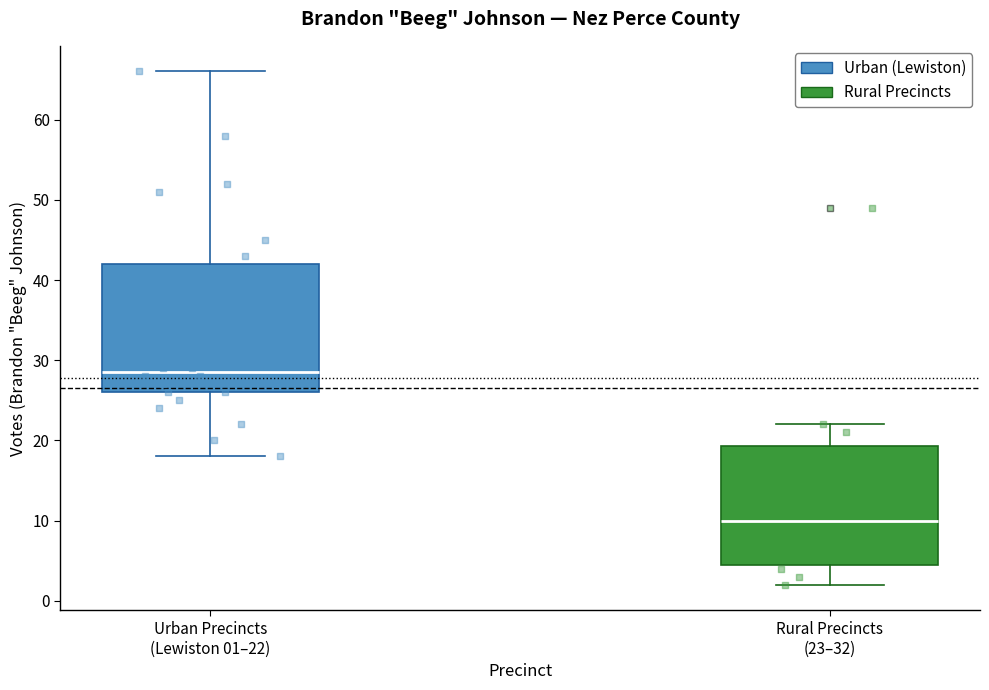

Comparing the boxes themselves (not the whiskers), which one is the tallest?

Urban Precincts (Lewiston 01–22)